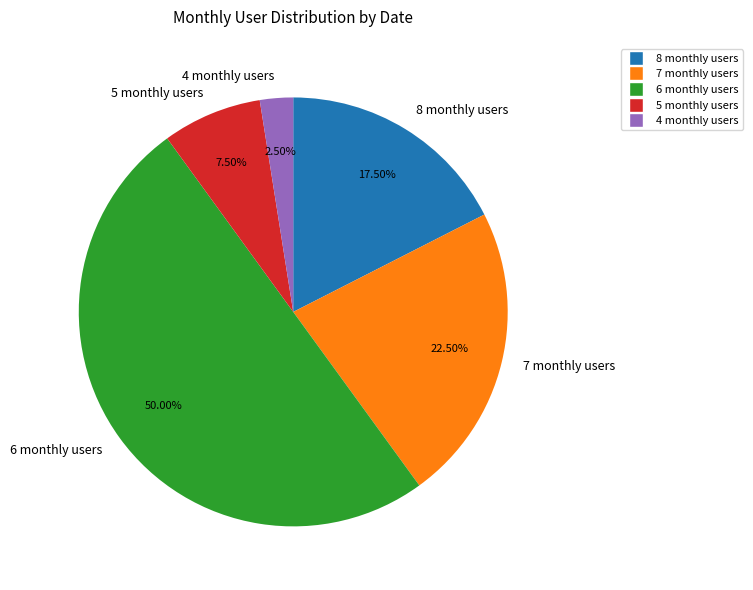

What is the largest slice in the pie chart?

6 monthly users